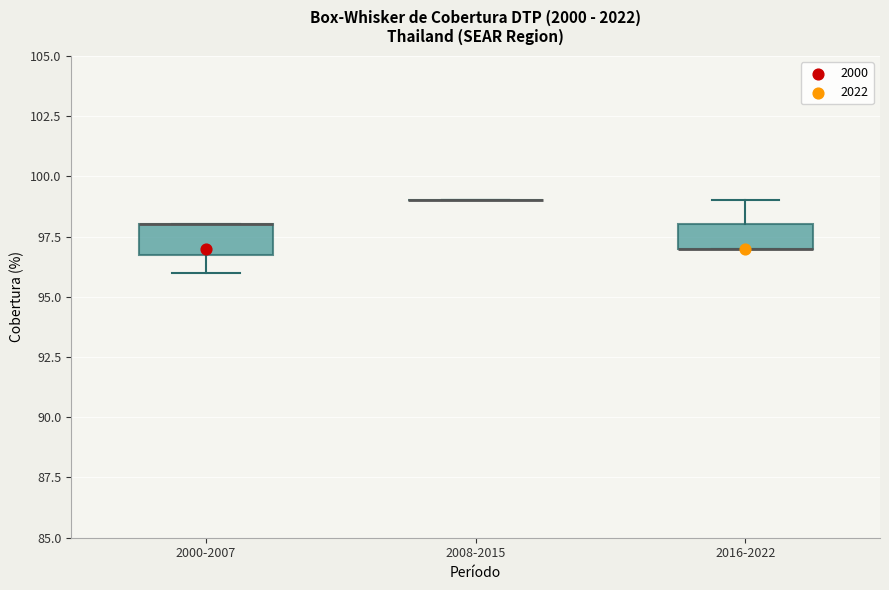

Reading left to right, read every box against the y-axis: the position of its median line, the range the box covers, and the ends of its whiskers. The values are not printed on the chart, so give them approximately, as read against the axis.

2000-2007: median 98 (drawn on the box's upper edge), box 97 to 98, whiskers 96 to 98
2008-2015: box collapsed to a line at 99, whiskers 99 to 99
2016-2022: median 97 (drawn on the box's lower edge), box 97 to 98, whiskers 97 to 99